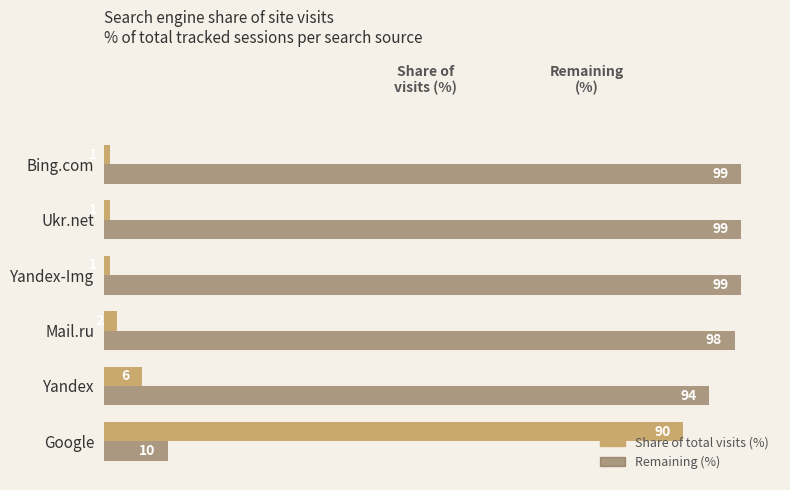

True or false: Remaining (%) has a value of 10 at Google.

True